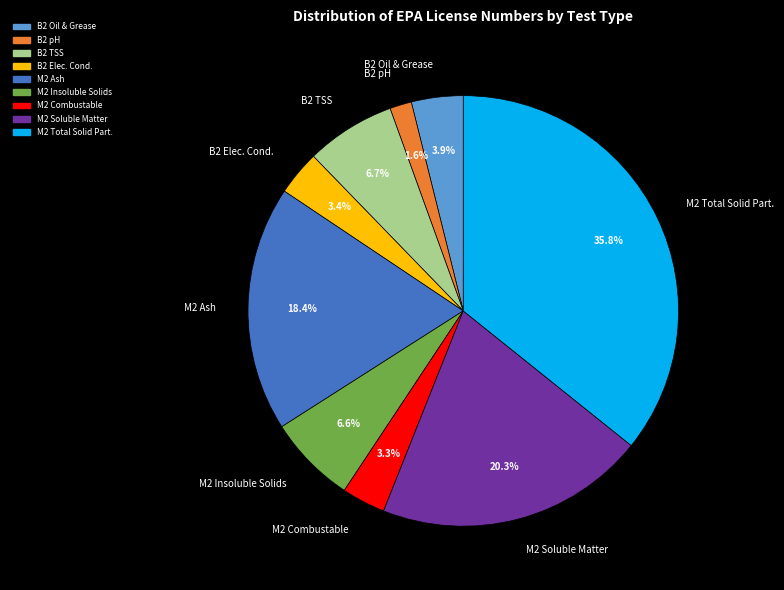

To the nearest percent, what is the average slice percentage?

11%